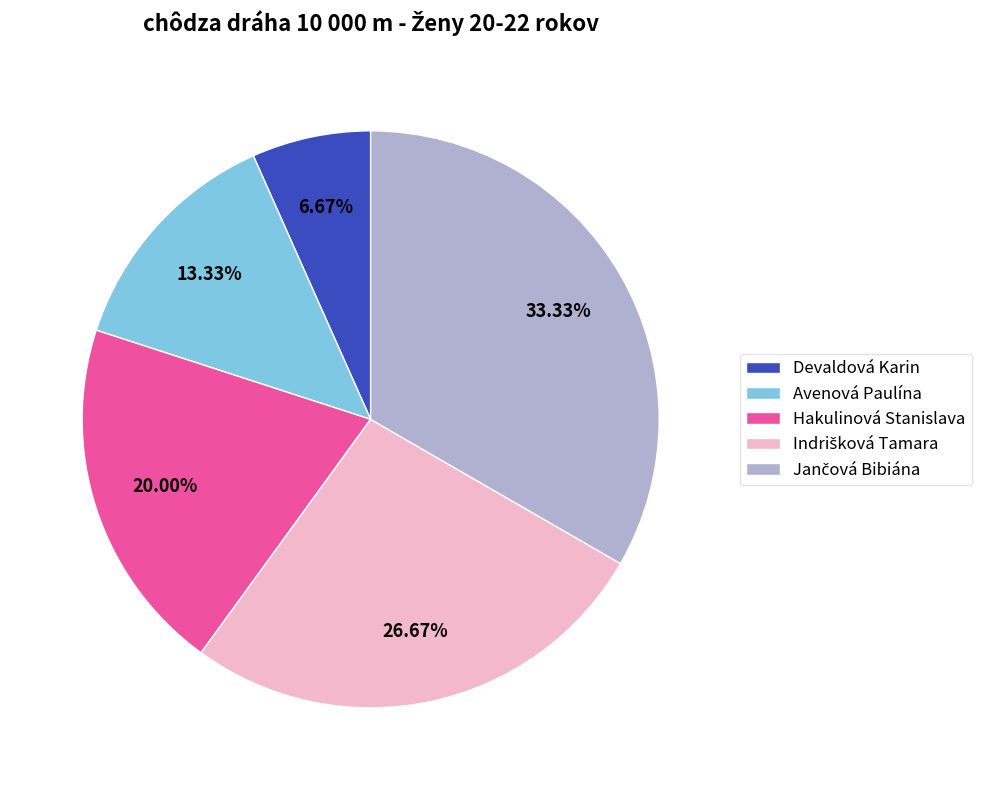

Does any single category account for the majority?

No